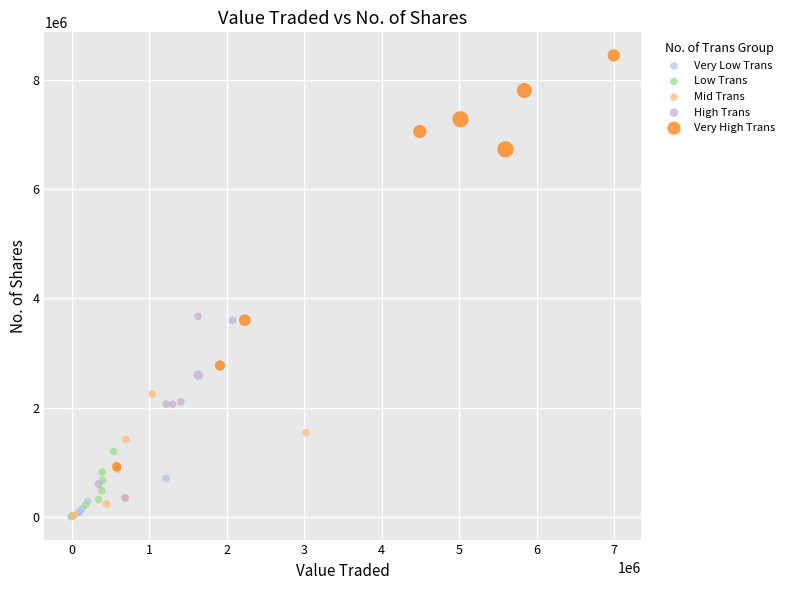

Which series has the widest spread of Y values?

Very High Trans